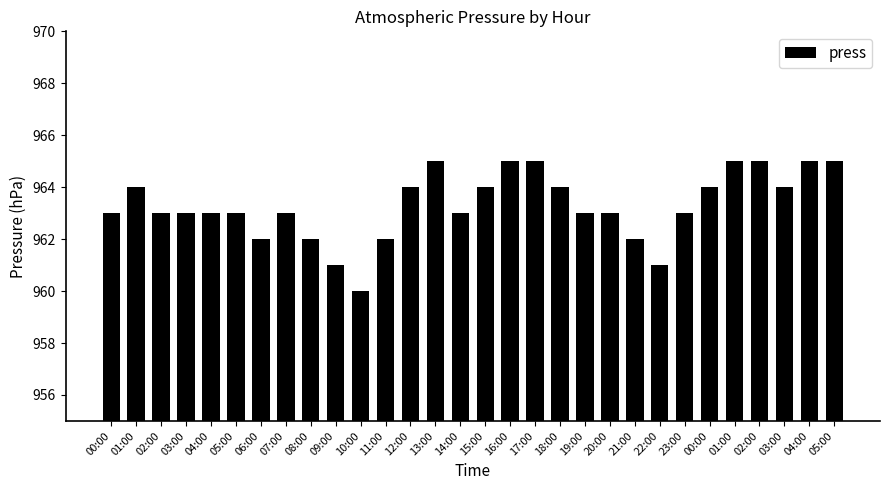

What is the smallest value displayed?

960